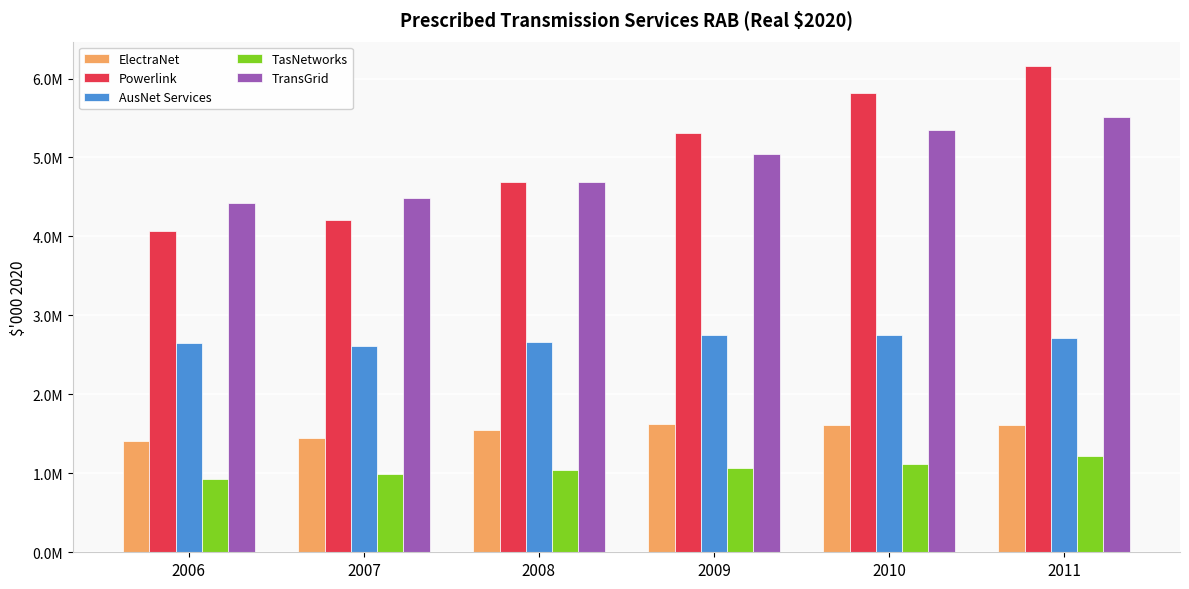

List the labels in order of TasNetworks value, smallest first.

2006, 2007, 2008, 2009, 2010, 2011